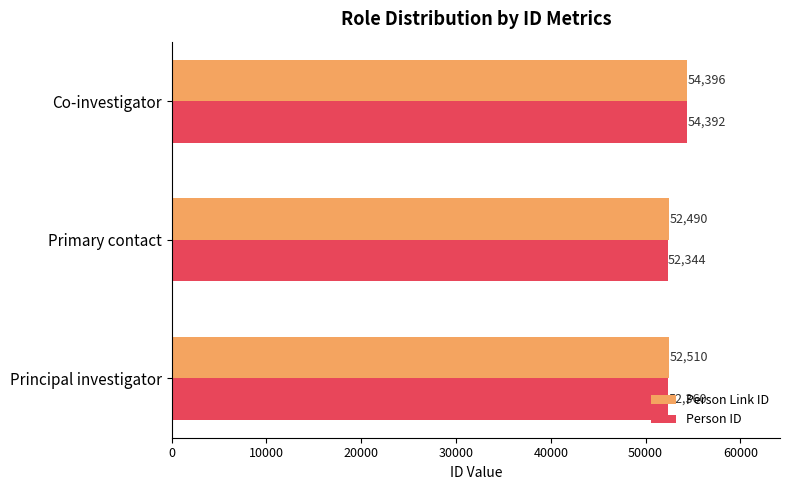

Between Primary contact and Co-investigator, which series saw the biggest shift?

Person ID